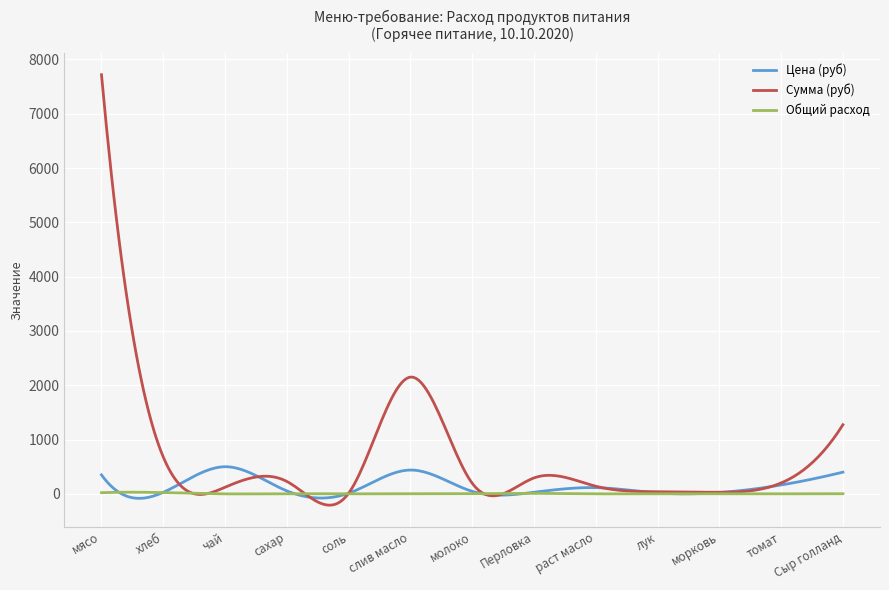

True or false: Цена (руб) has more than 0 points higher than both neighbors.

True